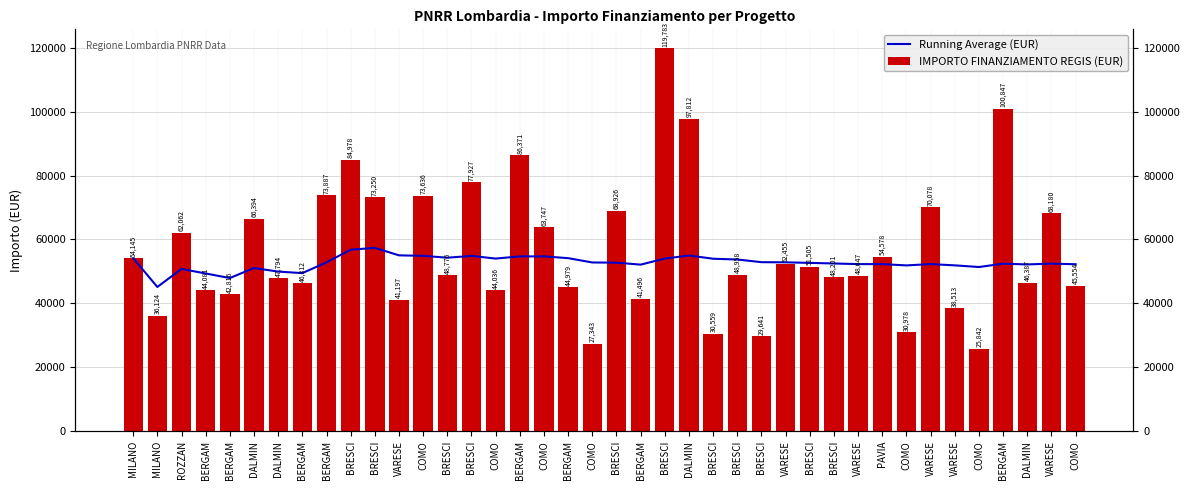

What is the value of the Running Average (EUR) bar at the 25th from the left?

56799.0